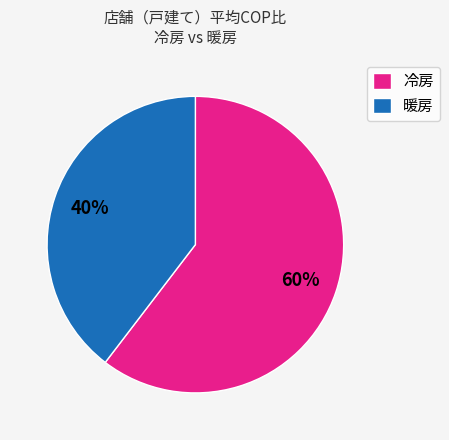

To the nearest percent, what portion does 暖房 represent?

40%